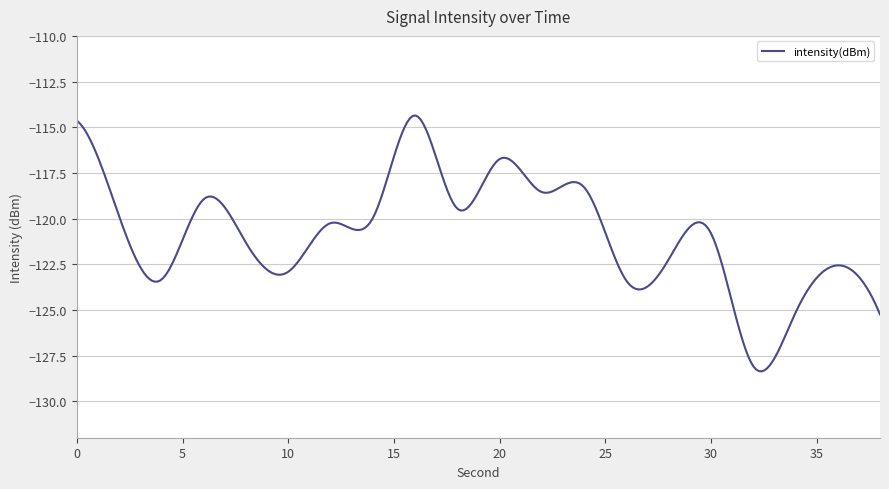

What is the maximum value shown in the chart?

-114.4